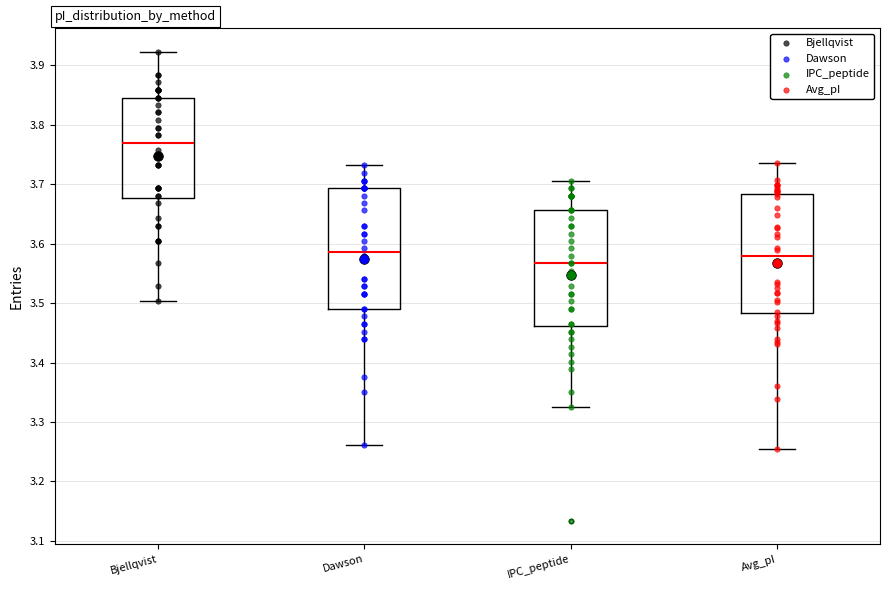

Reading left to right, transcribe this box plot: for each box, give where its median line is, the range the box spans, and where its two whiskers end, as read against the y-axis. The values are not printed on the chart, so give them approximately, as read against the axis.

Bjellqvist: median 3.77, box 3.68 to 3.85, whiskers 3.50 to 3.92
Dawson: median 3.59, box 3.49 to 3.69, whiskers 3.26 to 3.73
IPC_peptide: median 3.57, box 3.46 to 3.66, whiskers 3.33 to 3.71
Avg_pI: median 3.58, box 3.48 to 3.68, whiskers 3.26 to 3.74